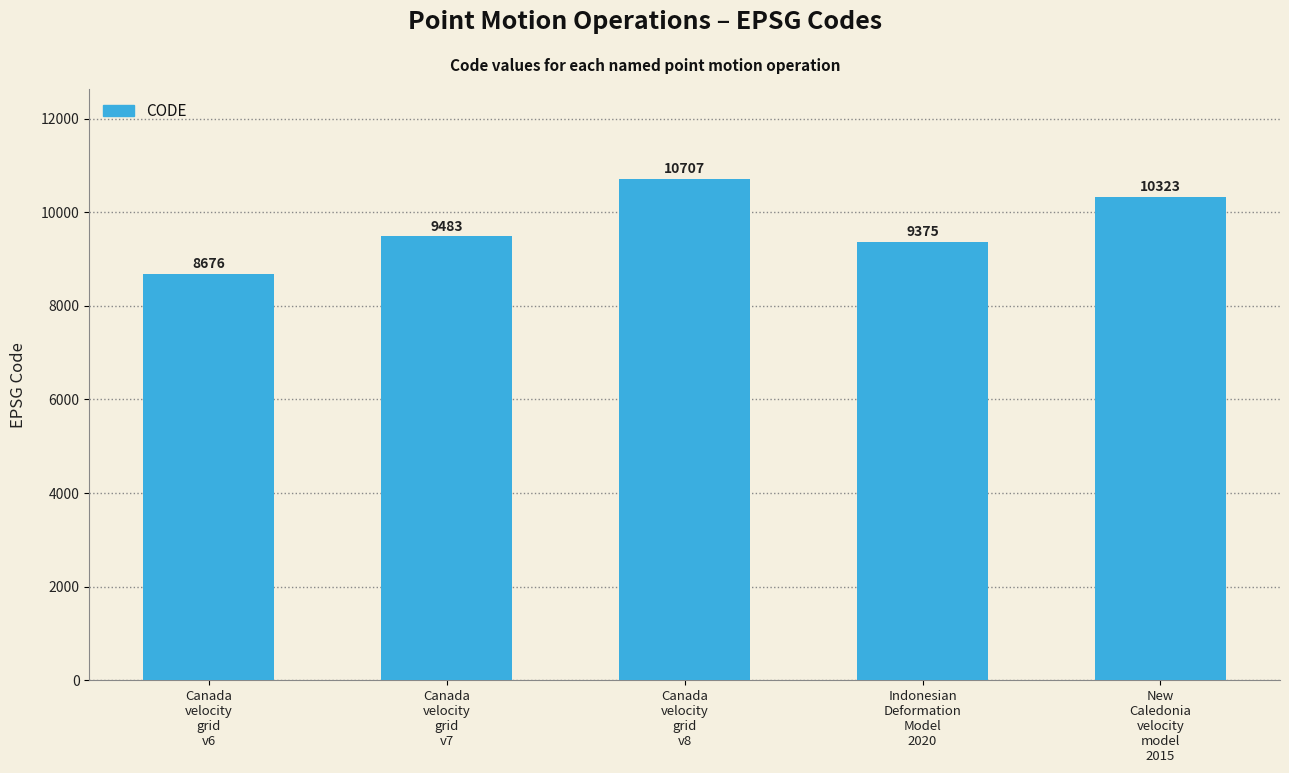

What position from the left is Canada
velocity
grid
v8?

3